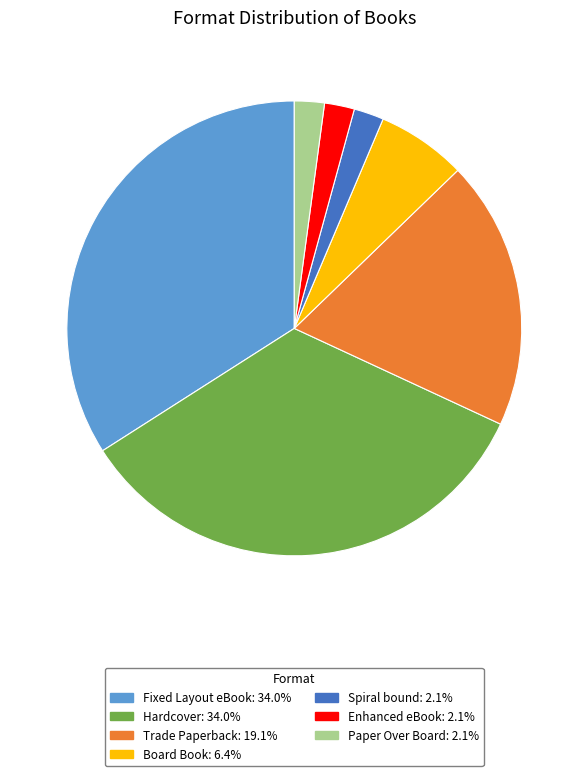

Do Enhanced eBook and Hardcover together represent more than half of the pie?

No